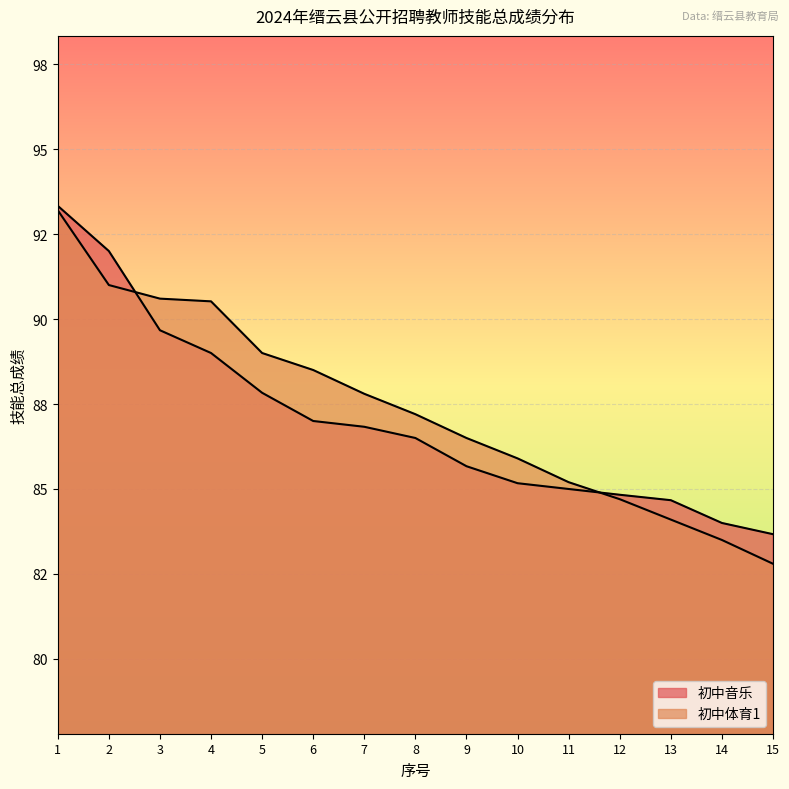

True or false: 初中体育1 and 初中音乐 intersect in this chart.

True